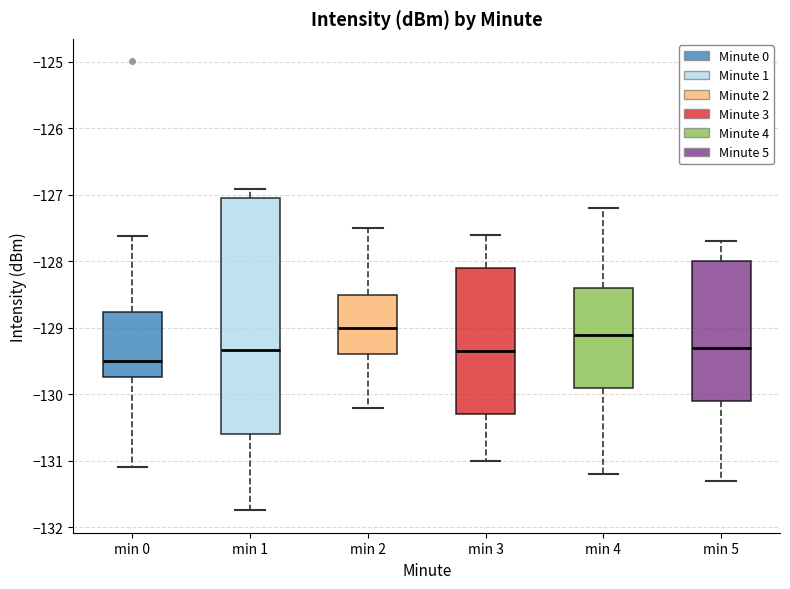

Which box is the tallest, from its lower edge to its upper edge?

min 1